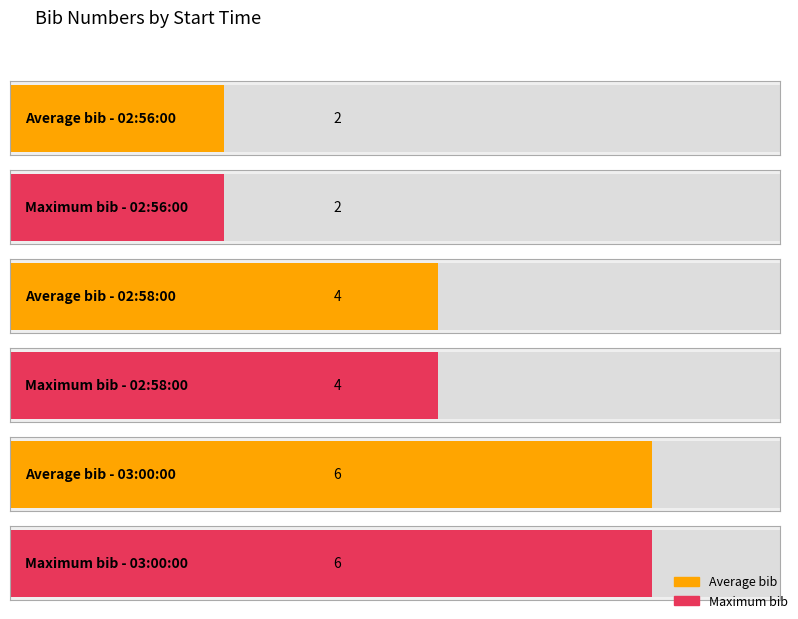

What is the greatest value displayed?

6